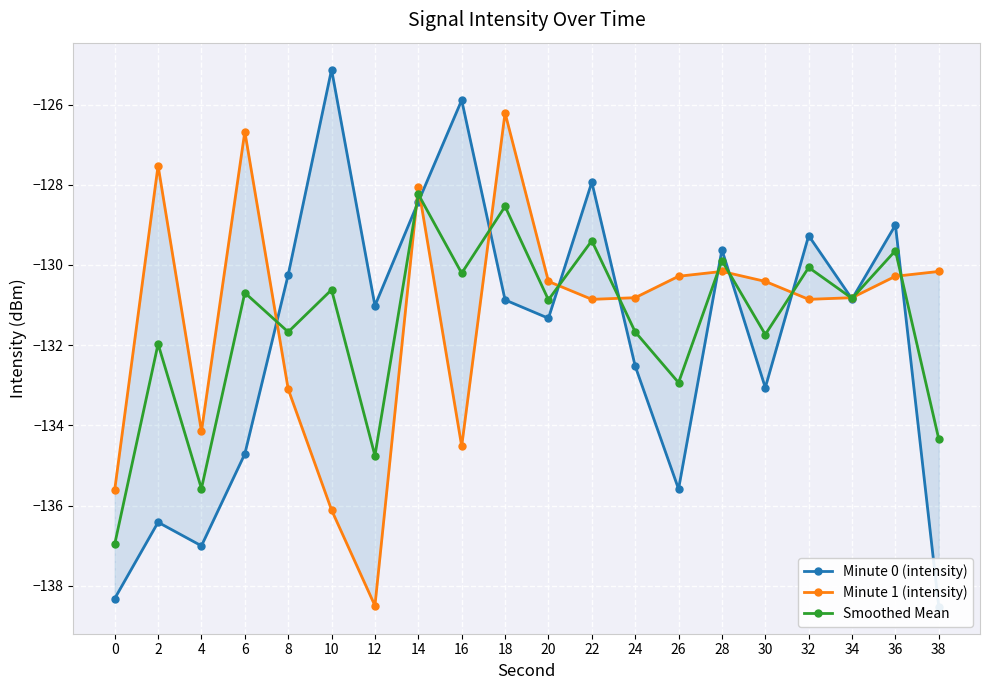

Rank the series at 6 from lowest to highest value.

Minute 0 (intensity), Smoothed Mean, Minute 1 (intensity)